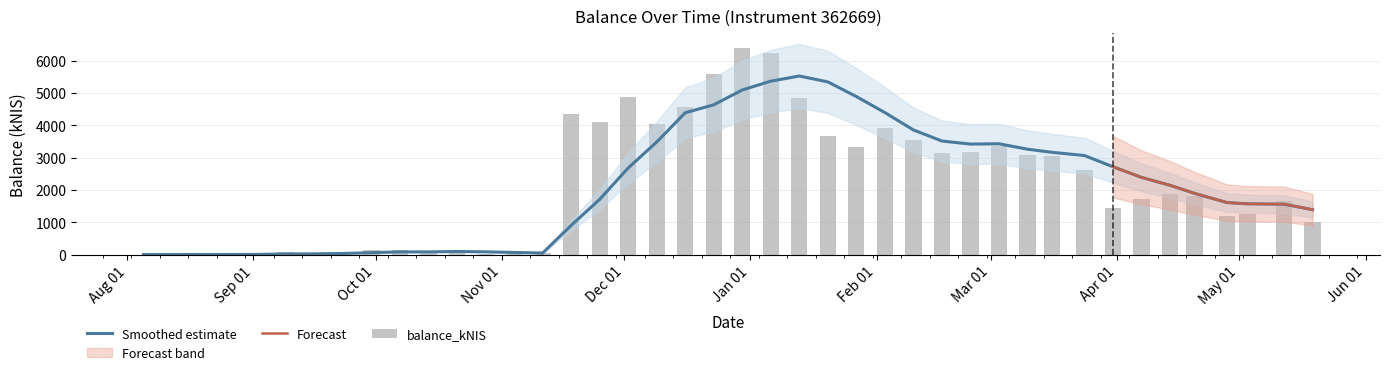

What is the highest value of the Smoothed estimate series?

5530.0